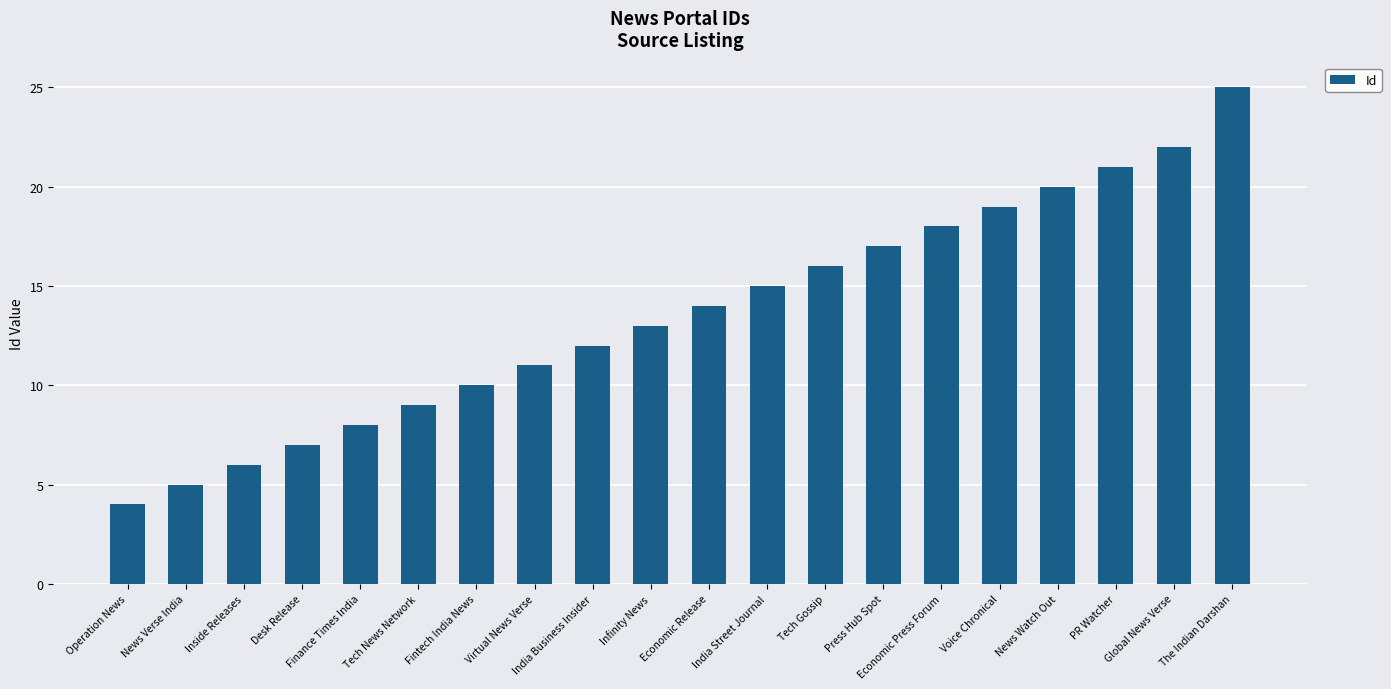

Which category has the lowest value across all series?

Operation News